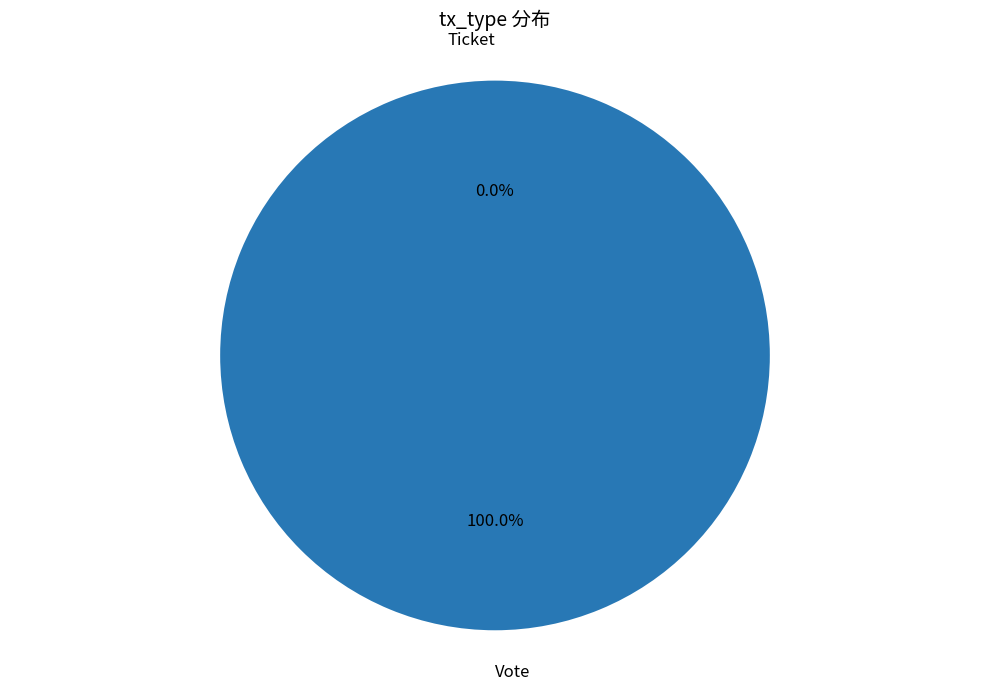

Count the number of slices in the pie.

2